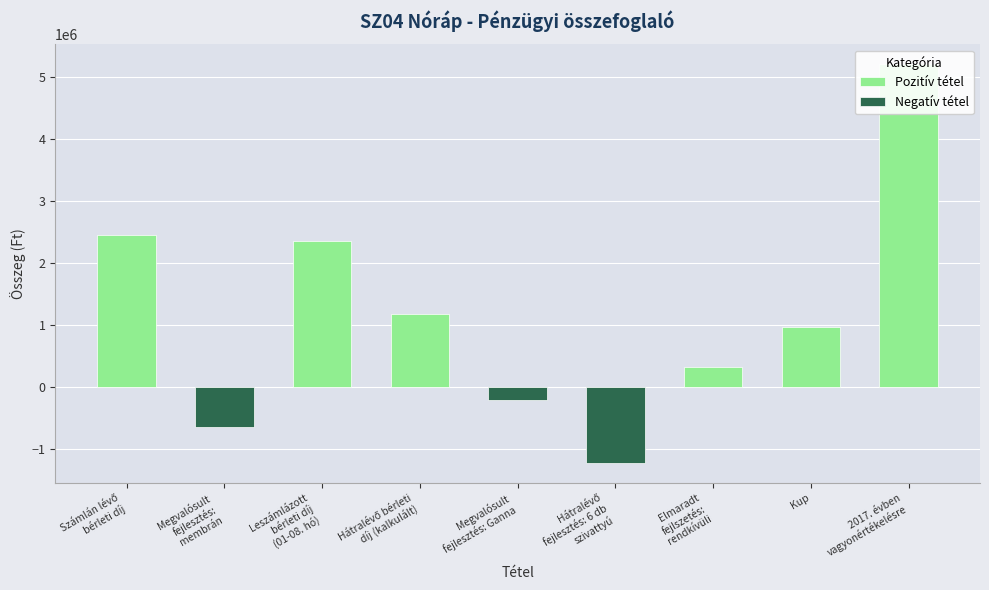

Rank the categories by value from lowest to highest.

Hátralévő fejlesztés: 6 db szivattyú, Megvalósult fejlesztés: membrán, Megvalósult fejlesztés: Ganna, Elmaradt fejlszetés: rendkívüli, Kup, Hátralévő bérleti díj (kalkulált), Leszámlázott bérleti díj (01-08. hó), Számlán lévő bérleti díj, 2017. évben vagyonértékelésre